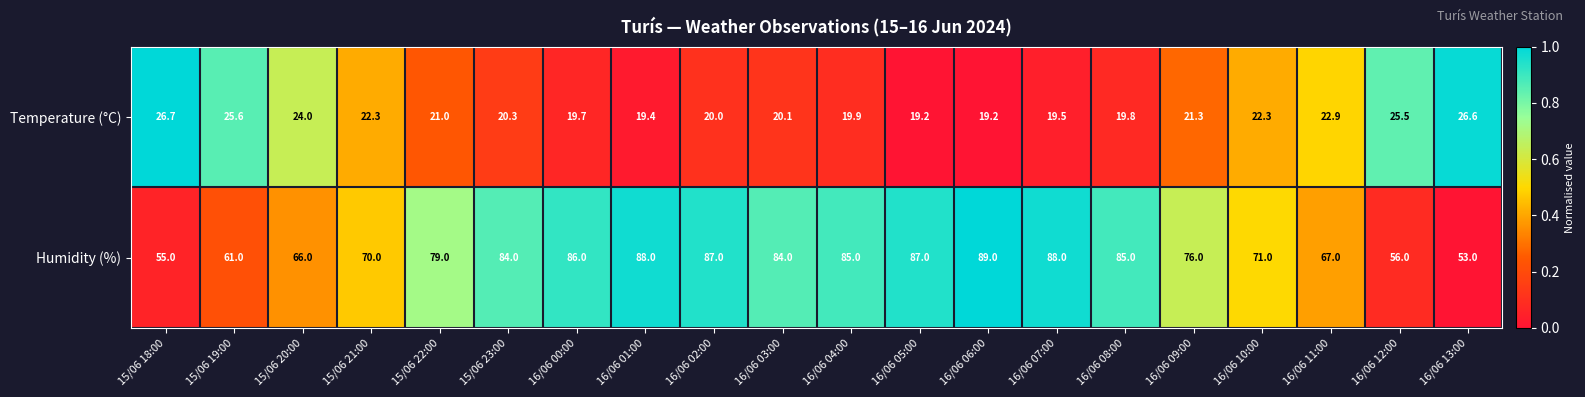

What value does the Temperature (°C) series have at 16/06 00:00?

19.7